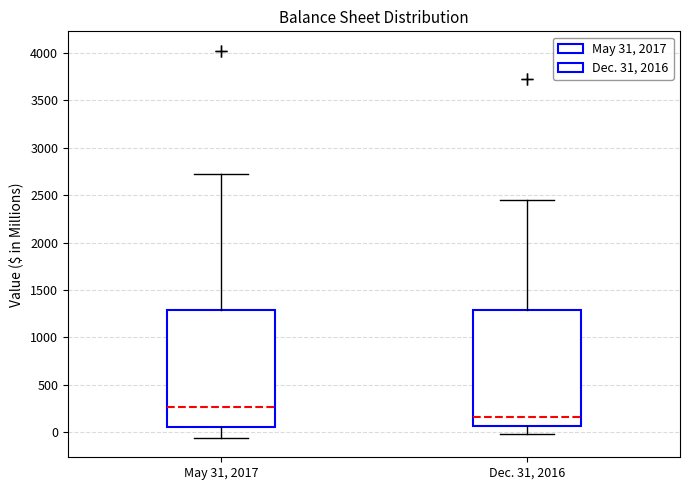

Where is the upper edge of the box for May 31, 2017 on the y-axis? The values are not printed on the chart, so give them approximately, as read against the axis.

1300